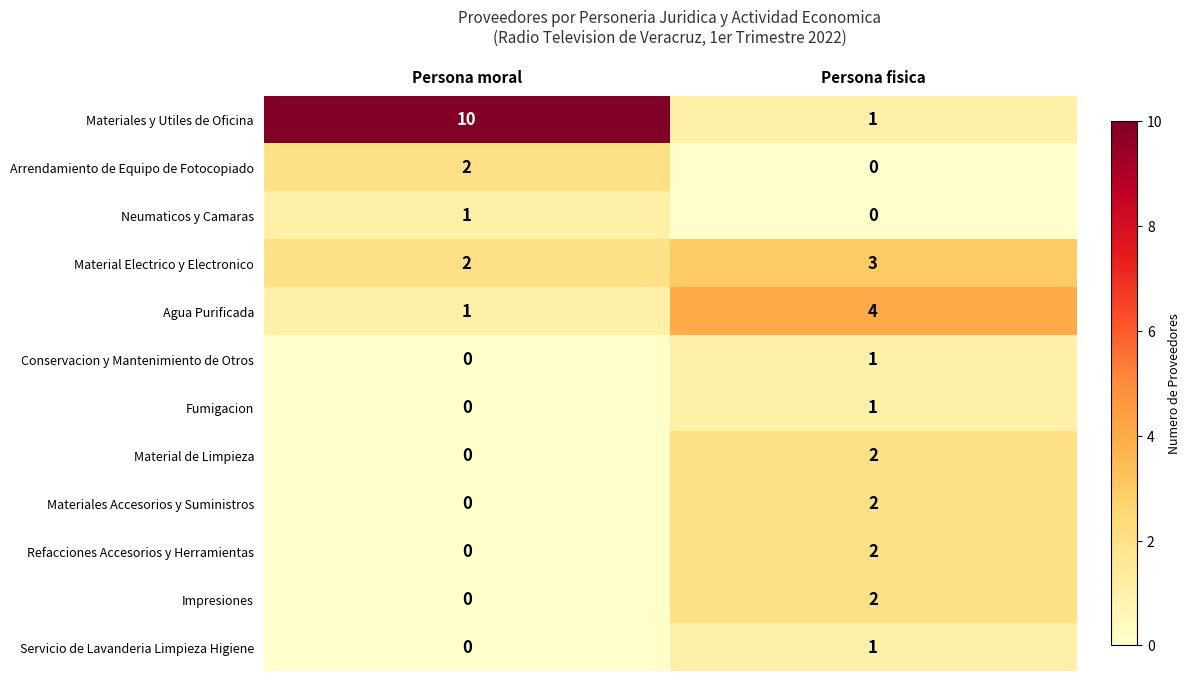

Between Persona moral and Persona fisica, which series saw the biggest shift?

Materiales y Utiles de Oficina